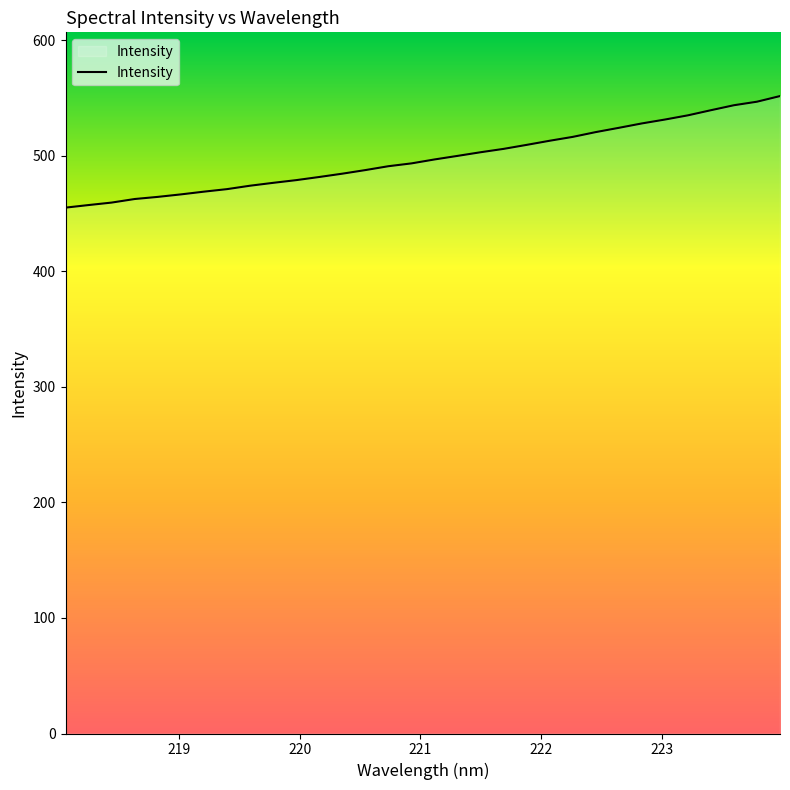

What is the difference between the maximum and minimum values?

96.6